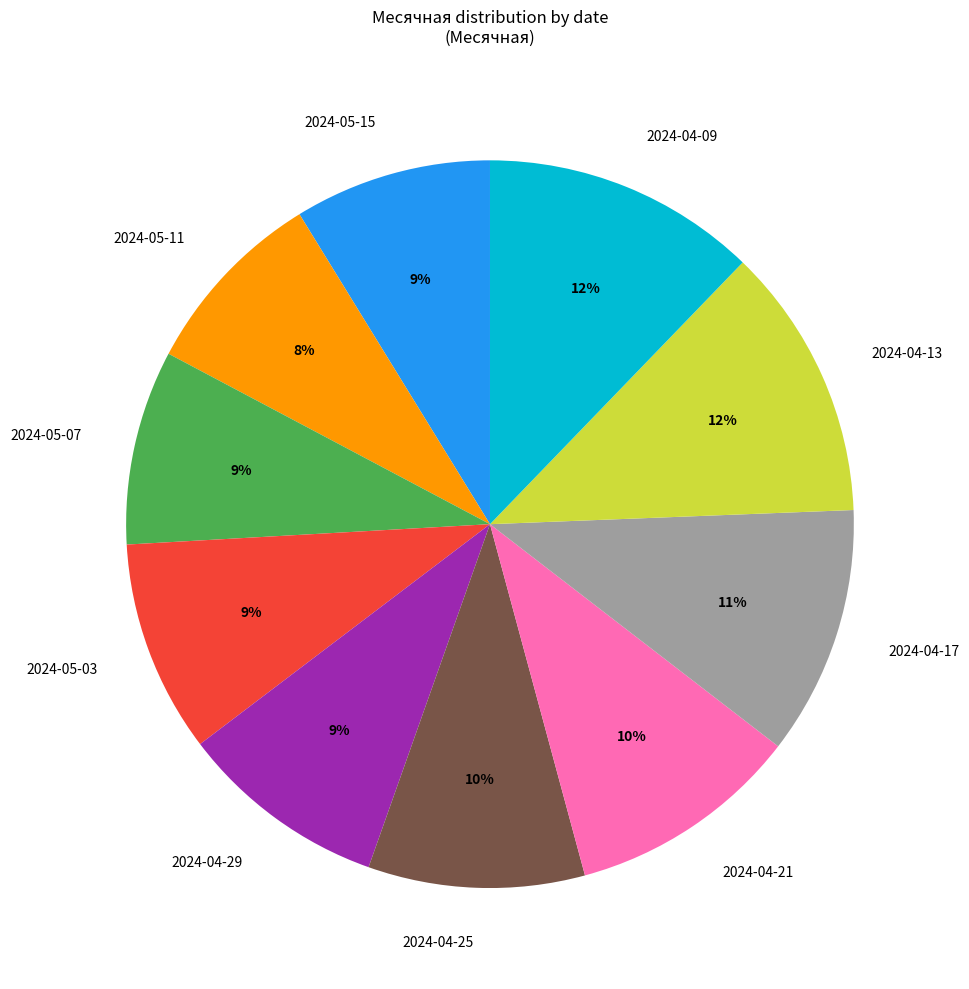

To the nearest percent, what is the average slice percentage?

10%